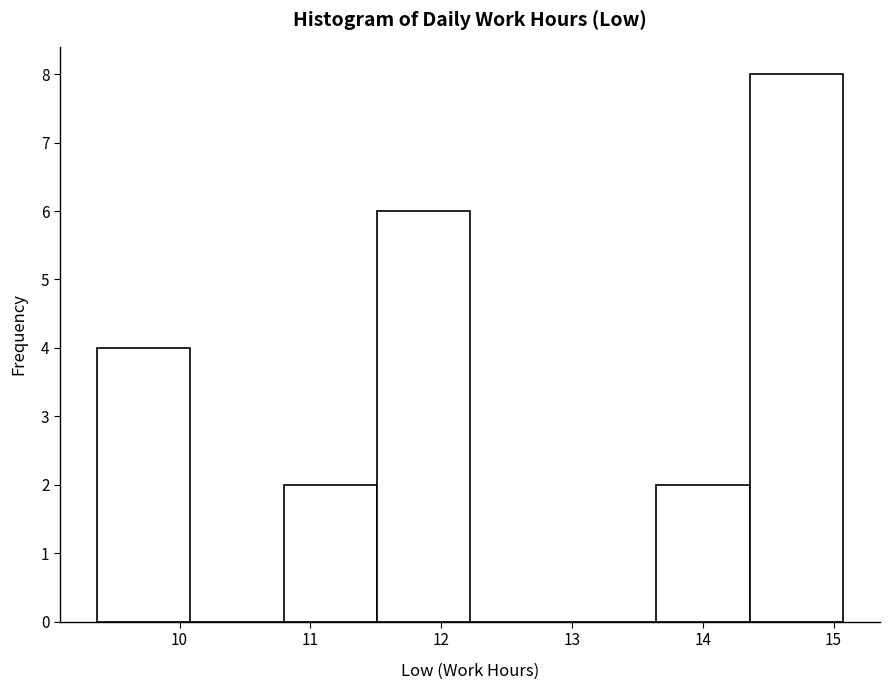

How tall is the bar that spans 14.4 to 15.1 on the x-axis? Neither the bar edges nor the heights are printed on the chart, so give them approximately, as read against the axes.

8